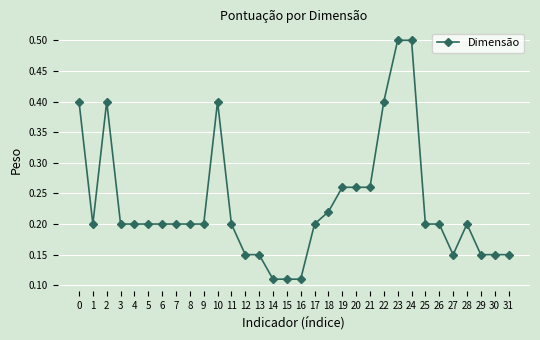

What is the value of the 25th point from the left?

0.5